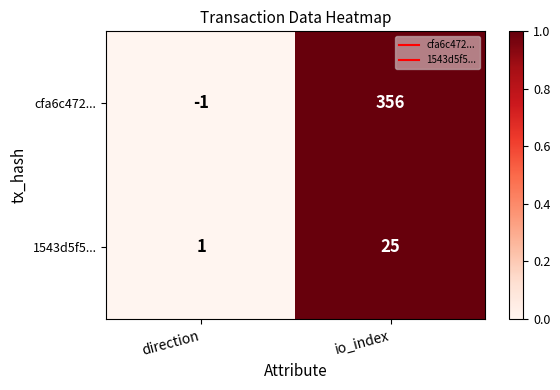

Between direction and io_index, which series saw the biggest shift?

cfa6c472...